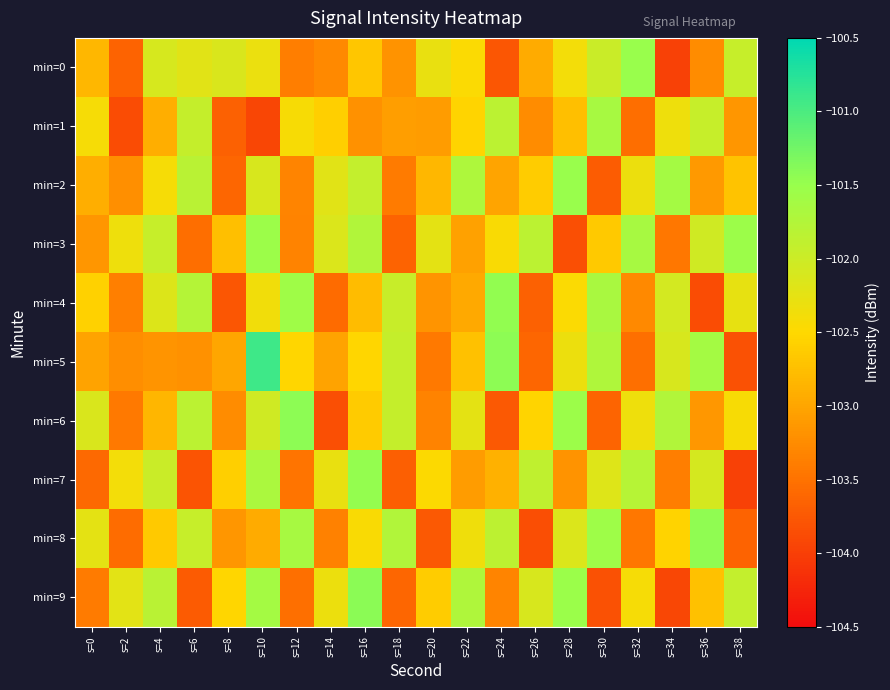

What is the greatest value displayed?

-100.9